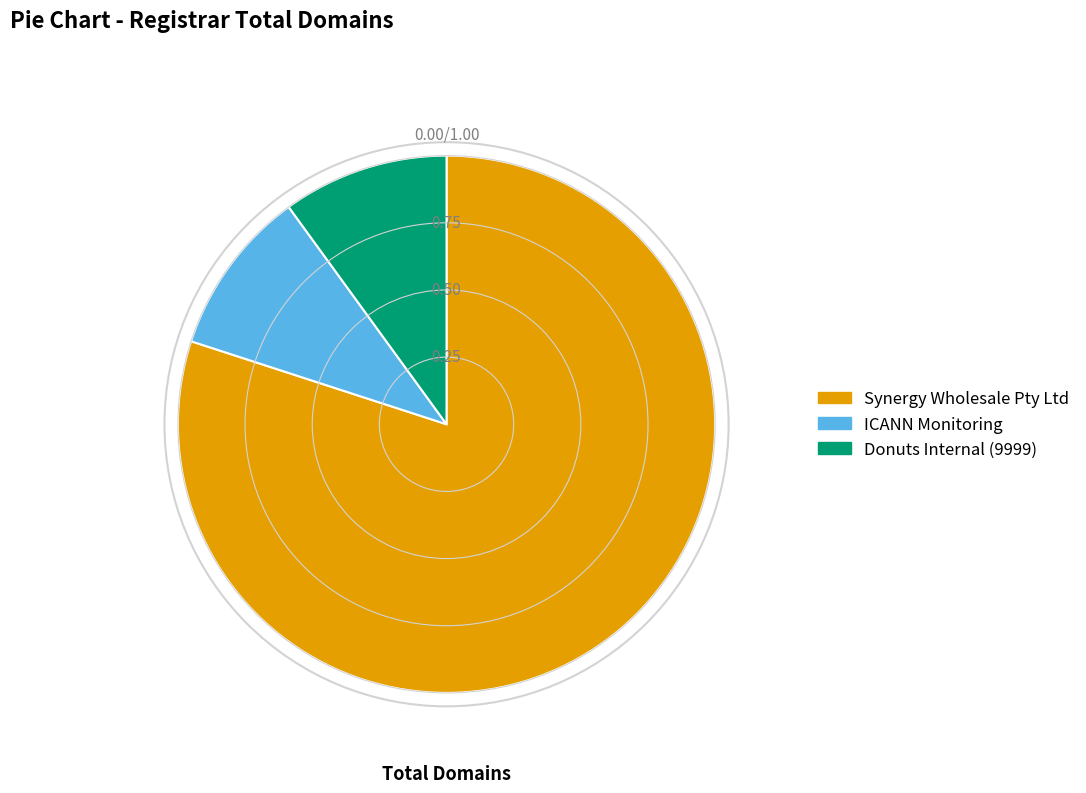

Is the sum of Synergy Wholesale Pty Ltd and Donuts Internal (9999) greater than half?

Yes